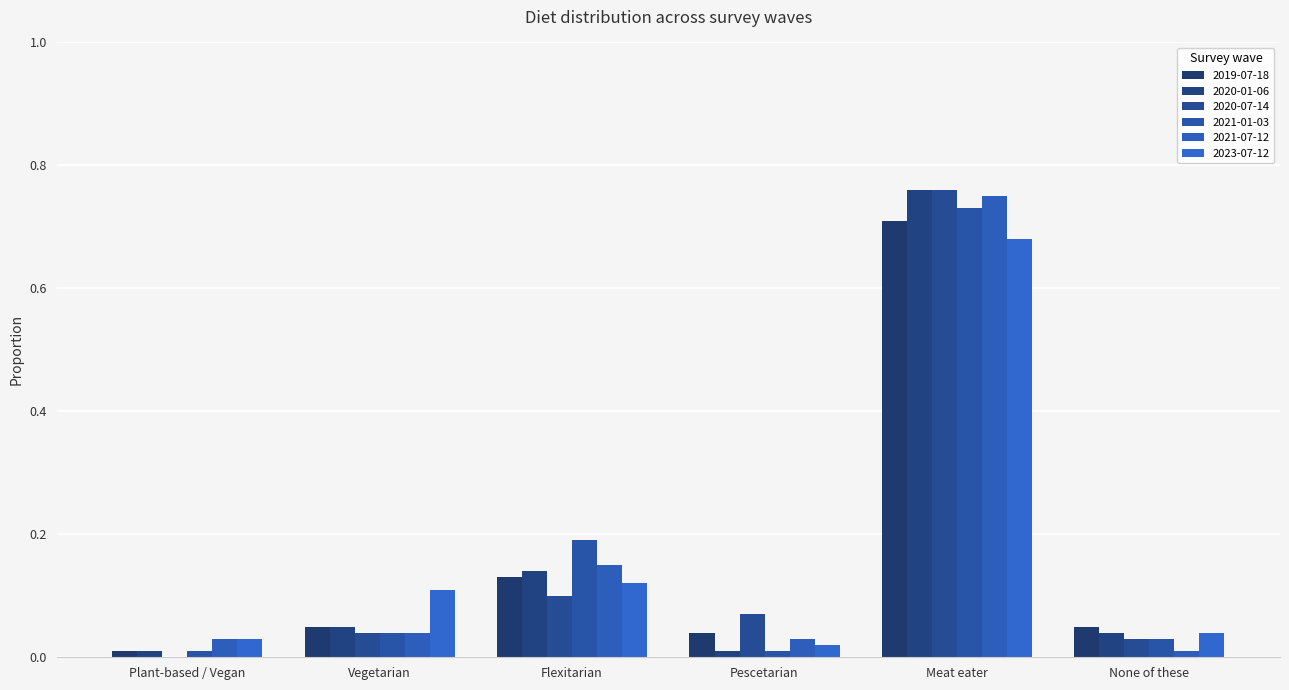

How many groups of bars are there?

6